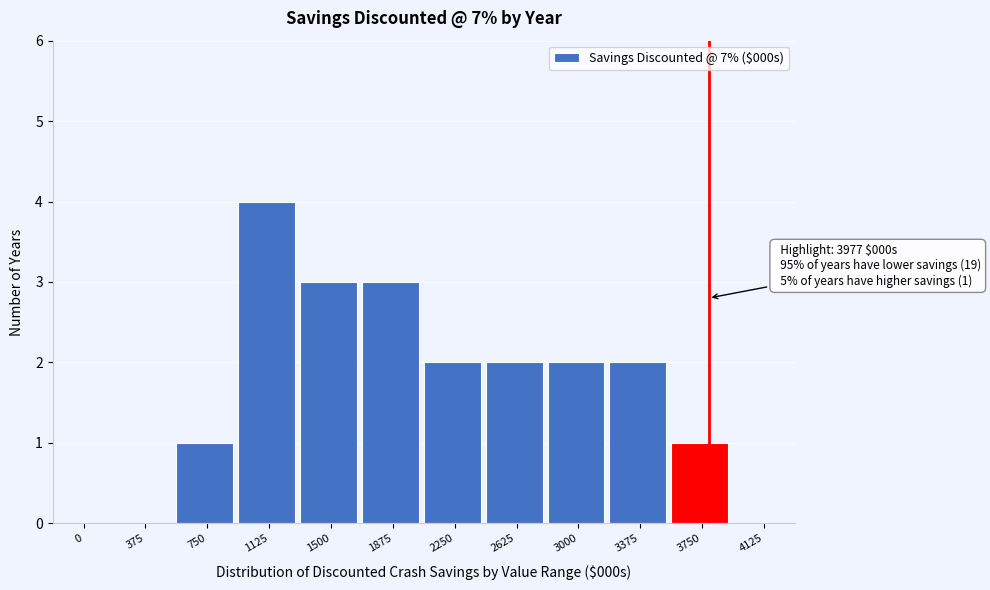

Reading left to right, what are all the values shown in this chart?

0=0	375=0	750=1	1125=4	1500=3	1875=3	2250=2	2625=2	3000=2	3375=2	3750=1	4125=0